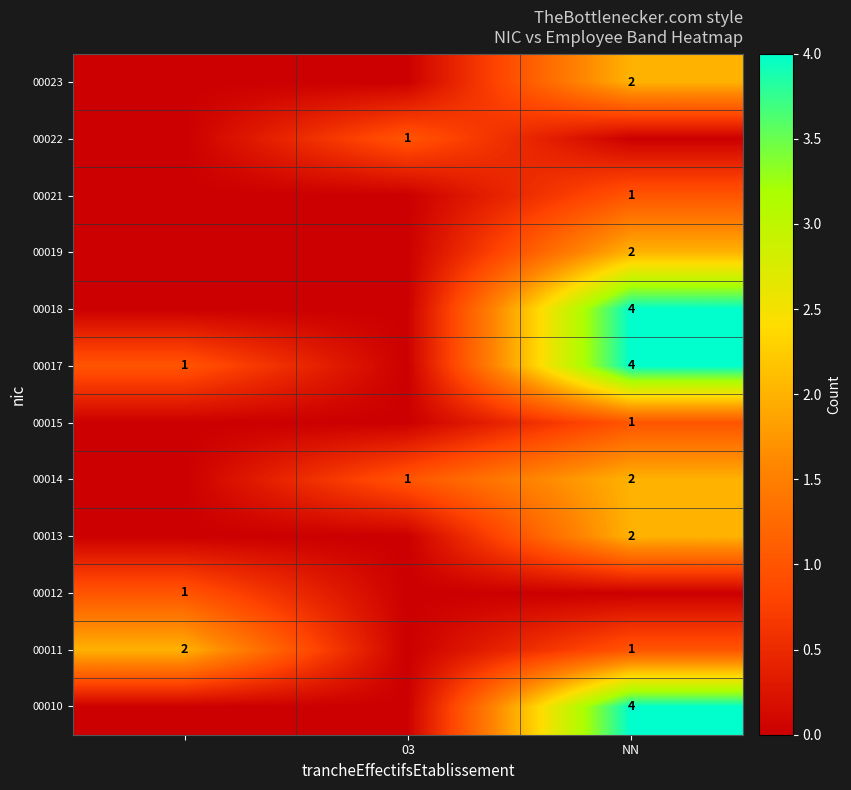

True or false: 00013 has a value of 1 at NN.

False